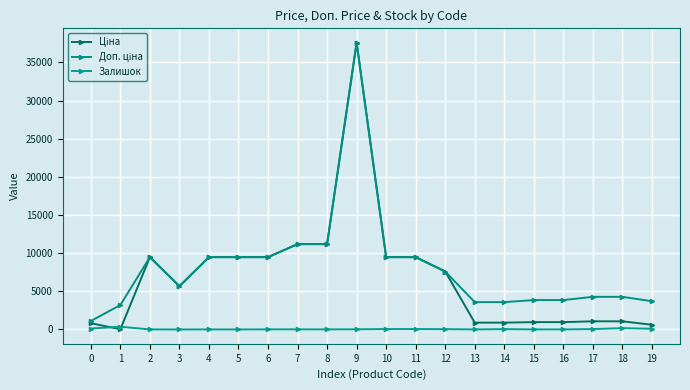

True or false: Ціна and Доп. ціна intersect in this chart.

False